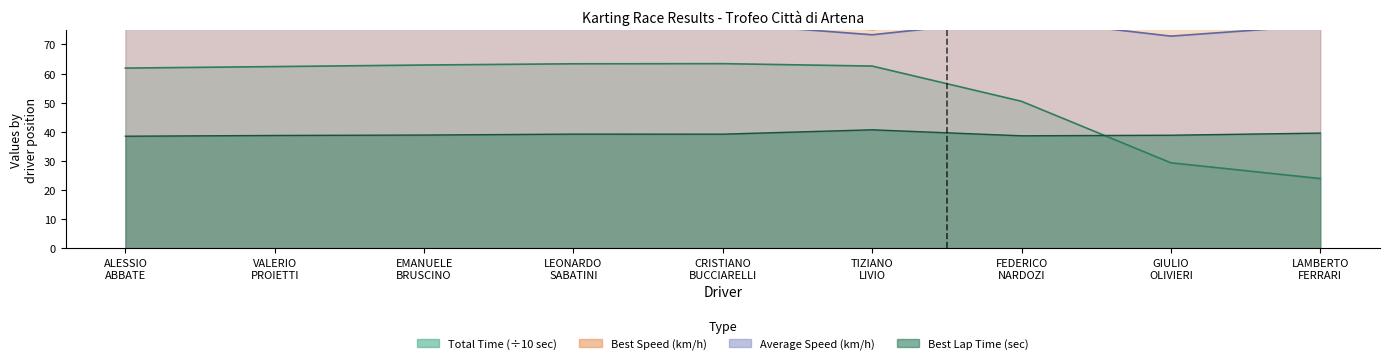

How many values in the Average Speed series are below 77?

3